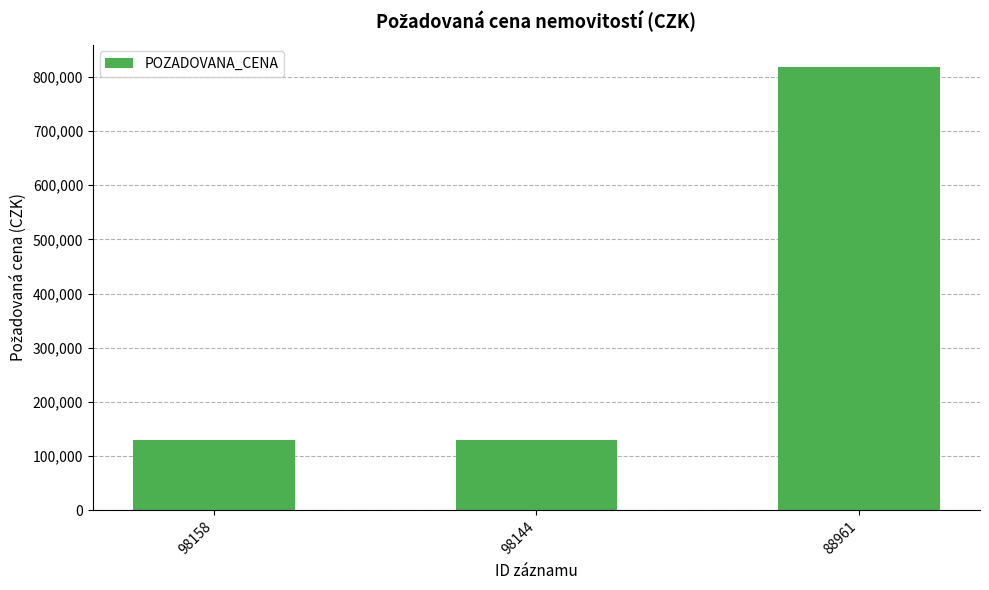

Is it true that the value at 98144 is 201872?

False